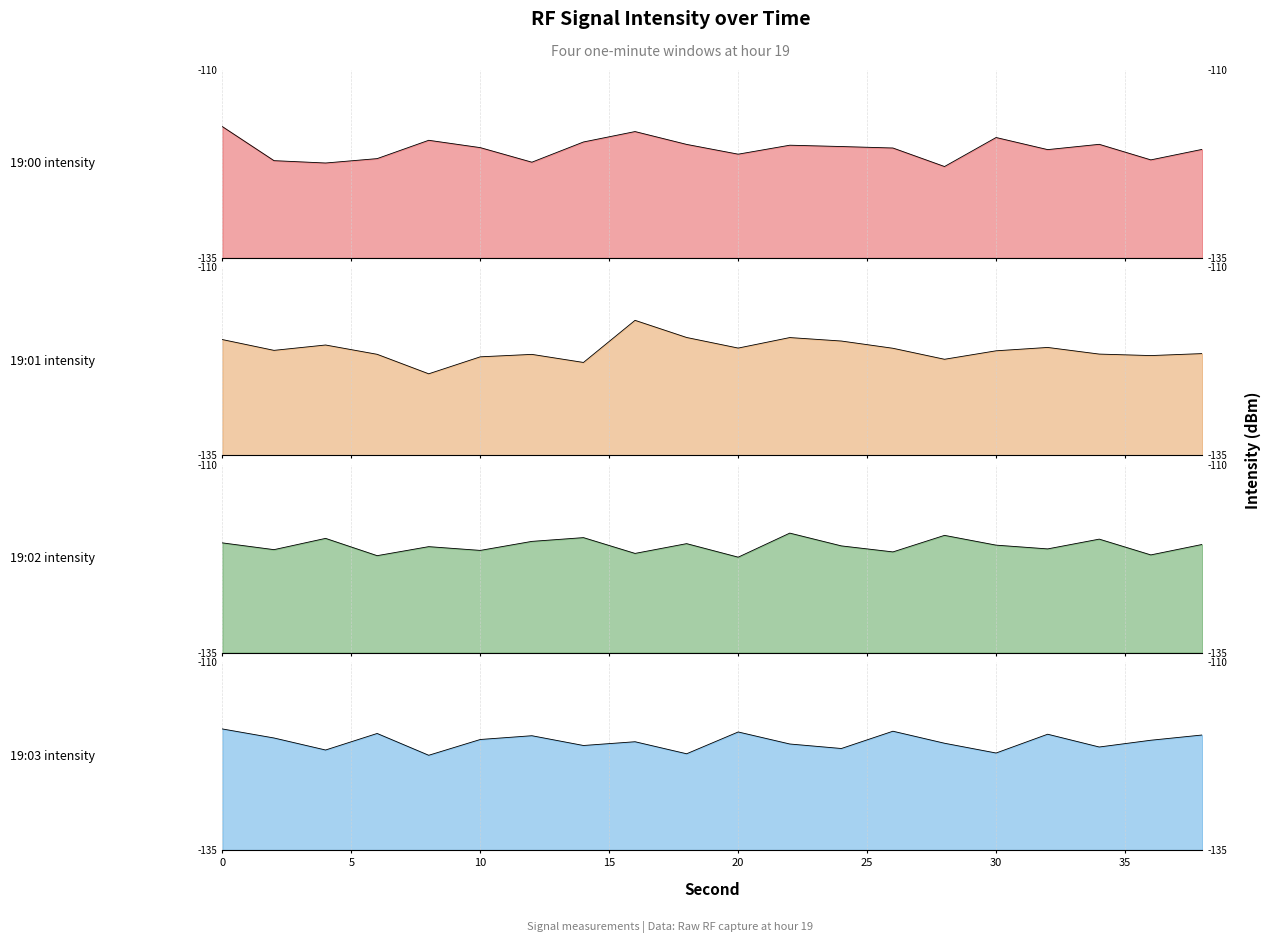

At how many categories does at least one series exceed -120?

17